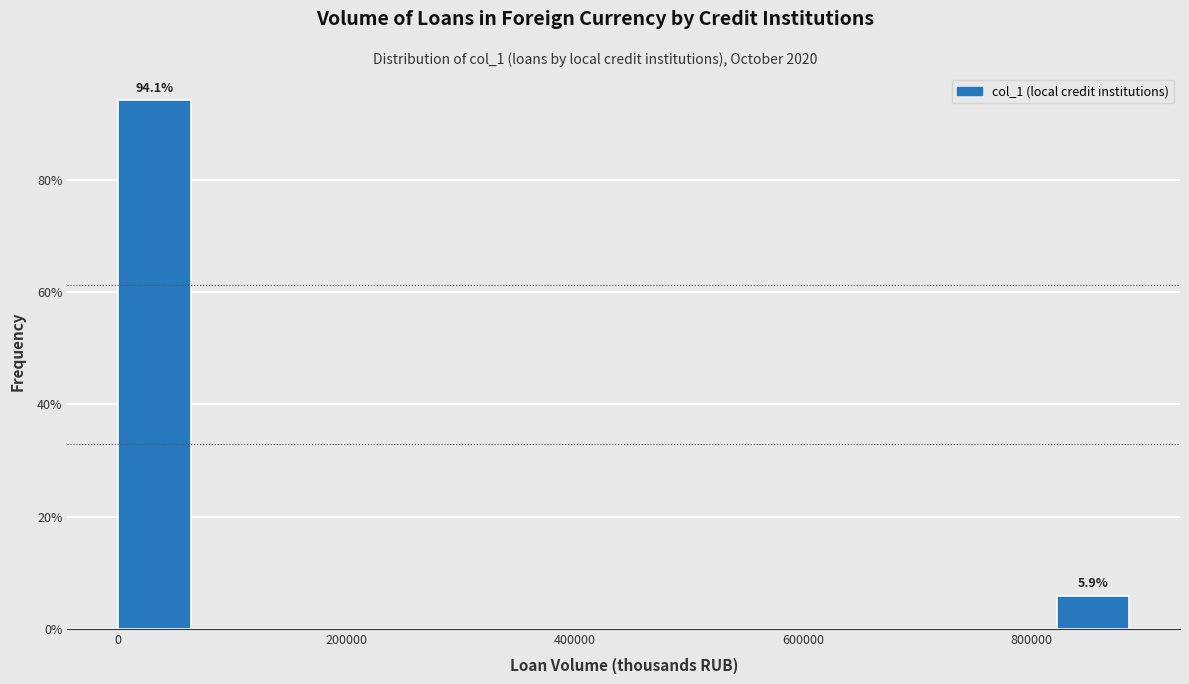

Read against the x-axis, roughly where is the centre of the tallest bar?

40000